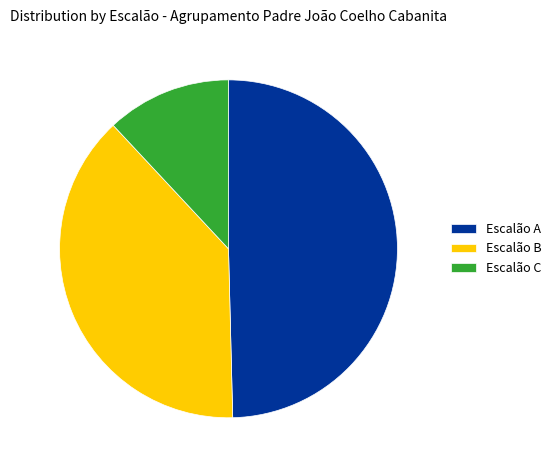

Do Escalão B and Escalão C together represent more than half of the pie?

Yes